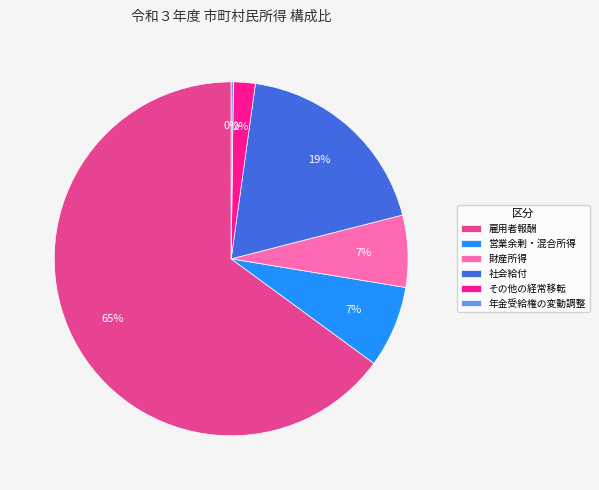

To the nearest percent, what is the average slice percentage?

17%